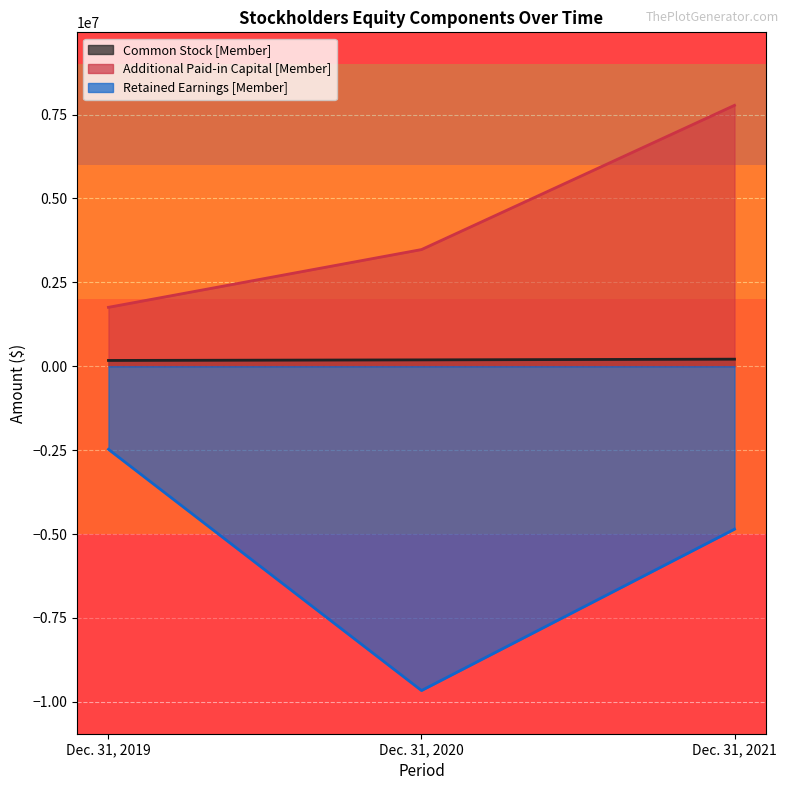

How many data points in Common Stock [Member] are above 190000?

1